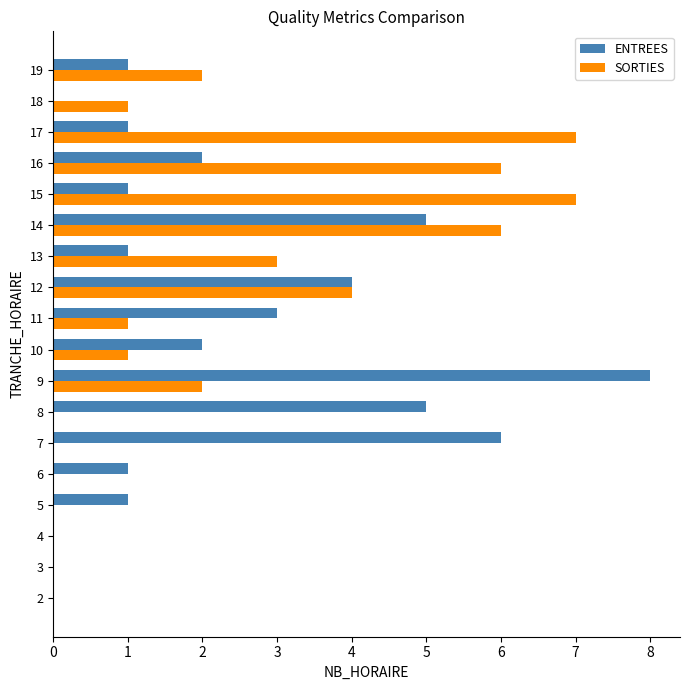

What is the sum of all ENTREES values?

41